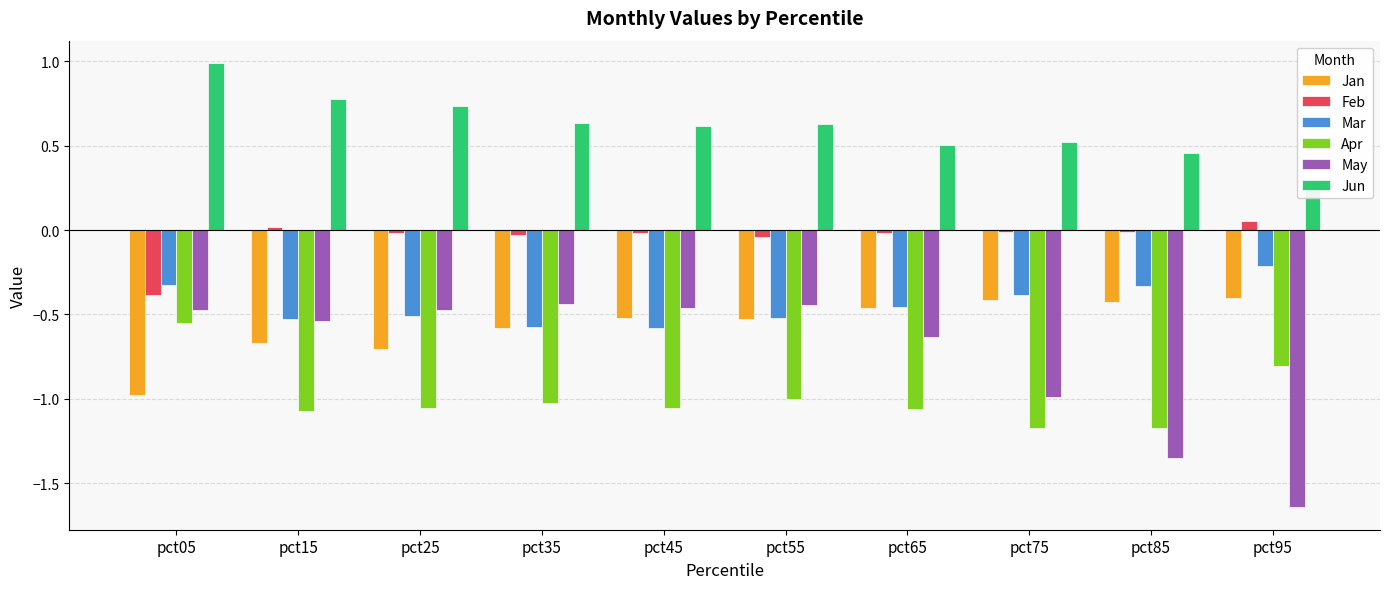

Is the value of Mar at pct85 greater than the value of Jan at pct05?

Yes